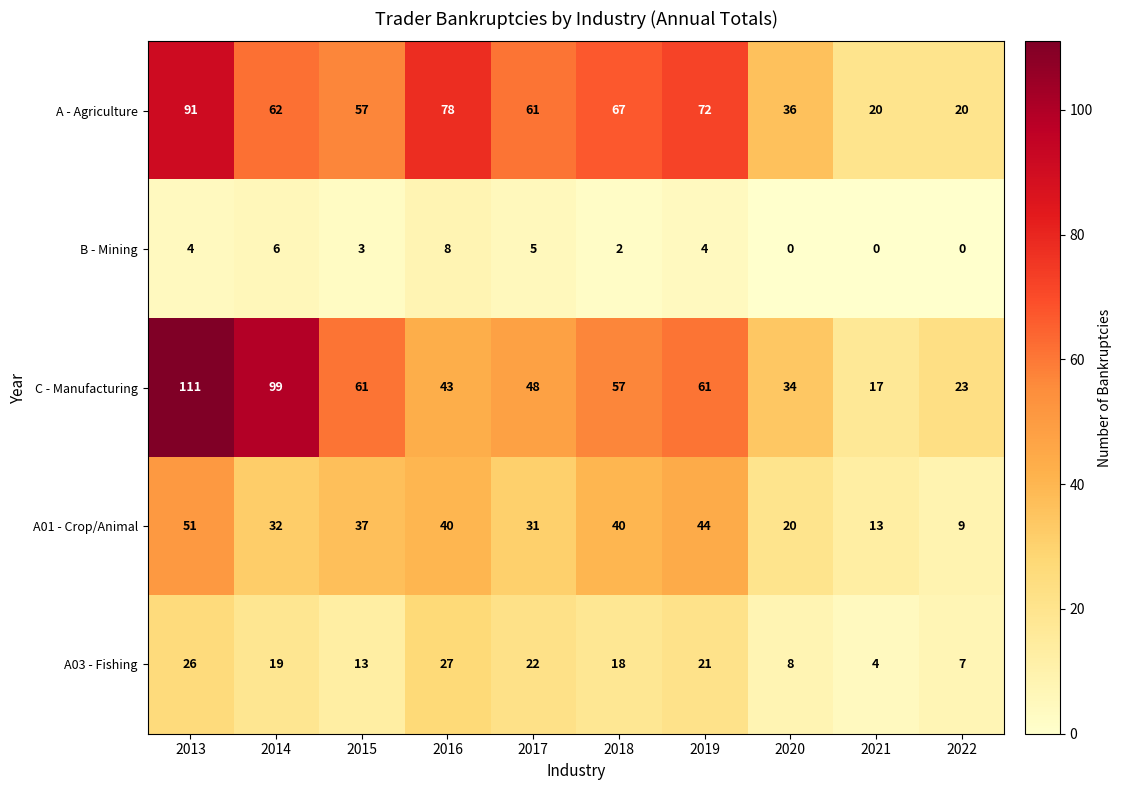

Which category has the highest value across all series?

2013